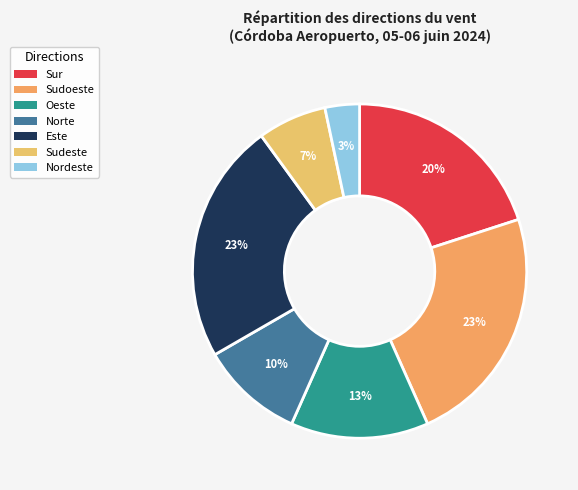

Count the number of slices in the pie.

7